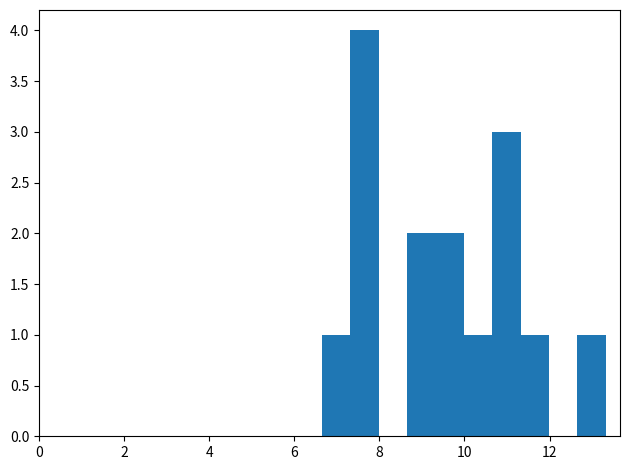

Read against the x-axis, roughly where is the centre of the tallest bar?

7.6